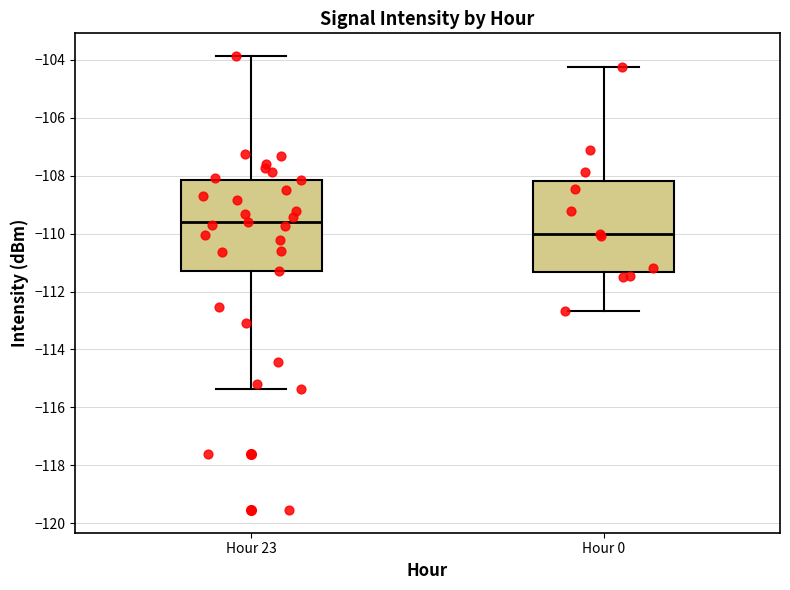

Reading left to right, transcribe this box plot: for each box, give where its median line is, the range the box spans, and where its two whiskers end, as read against the y-axis. The values are not printed on the chart, so give them approximately, as read against the axis.

Hour 23: median -109.6, box -111.2 to -108.2, whiskers -115.4 to -103.8
Hour 0: median -110.0, box -111.4 to -108.2, whiskers -112.6 to -104.2